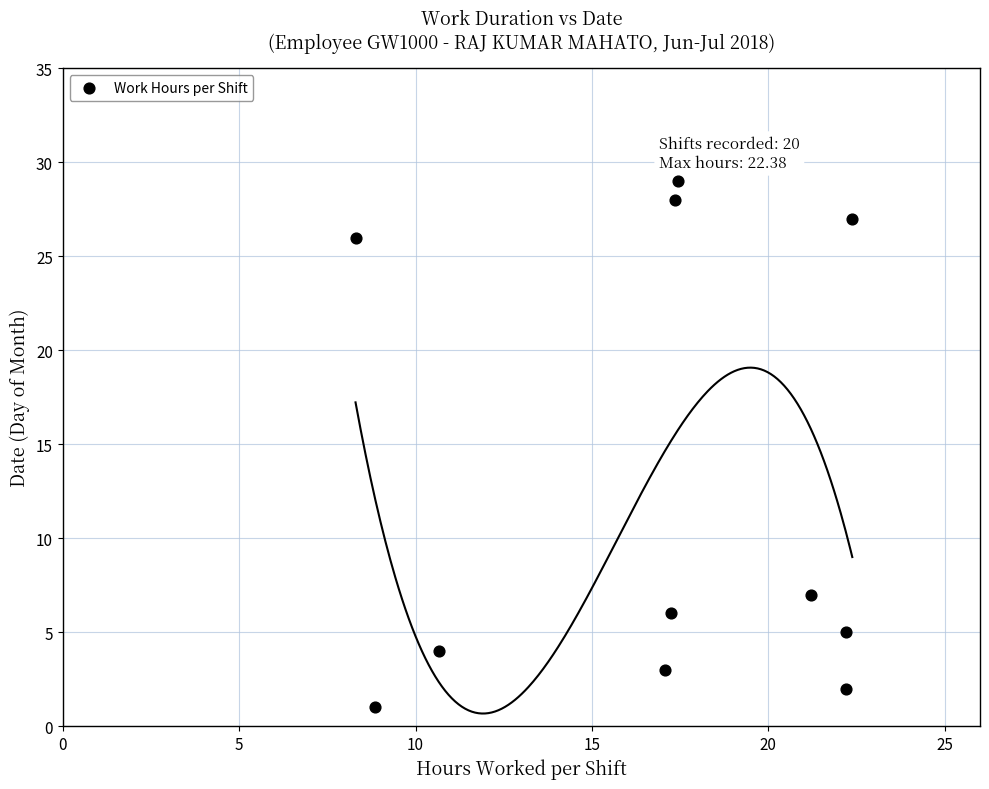

What is the average Y value?

13